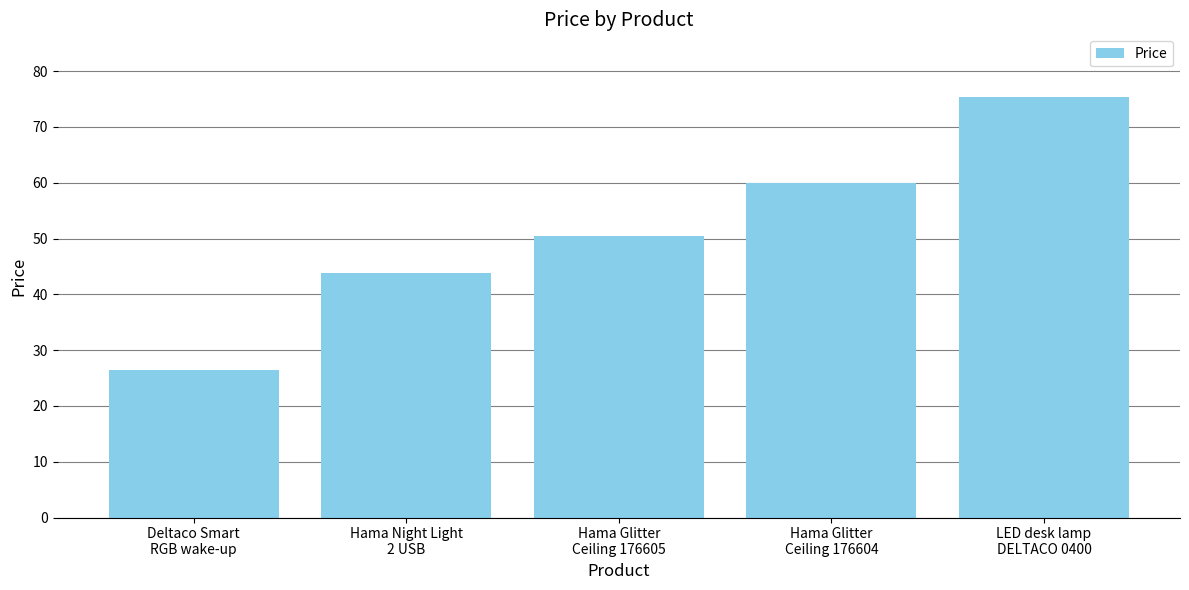

What is the change in value from Deltaco Smart
RGB wake-up to Hama Night Light
2 USB?

+17.4